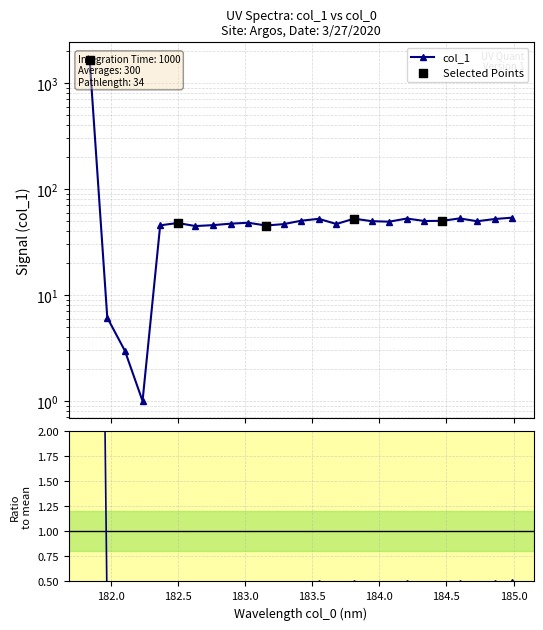

Between 184.0735234058 and 182.7613026778, which is larger?

184.0735234058